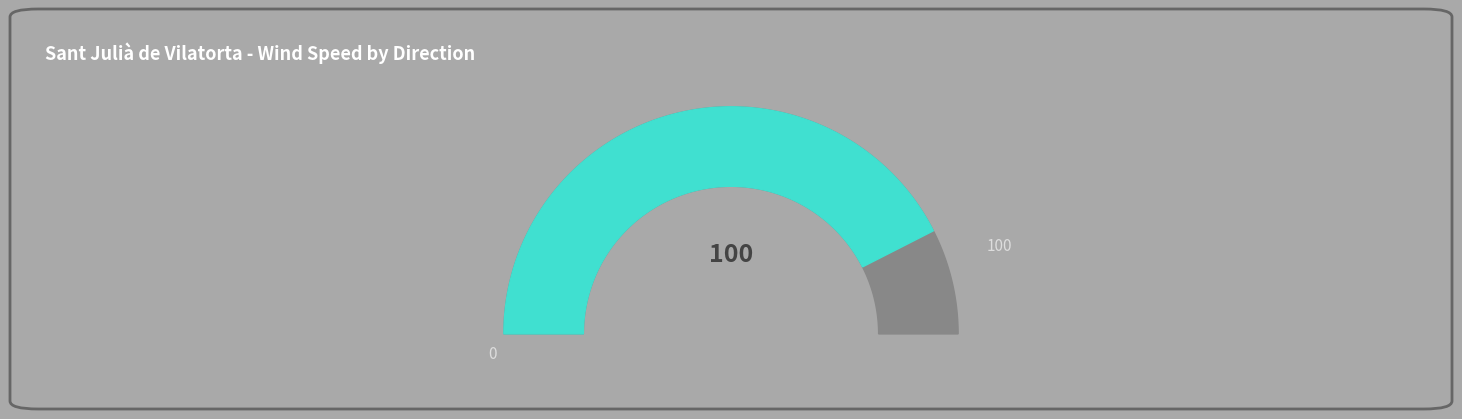

Is Sud the majority of the pie?

No